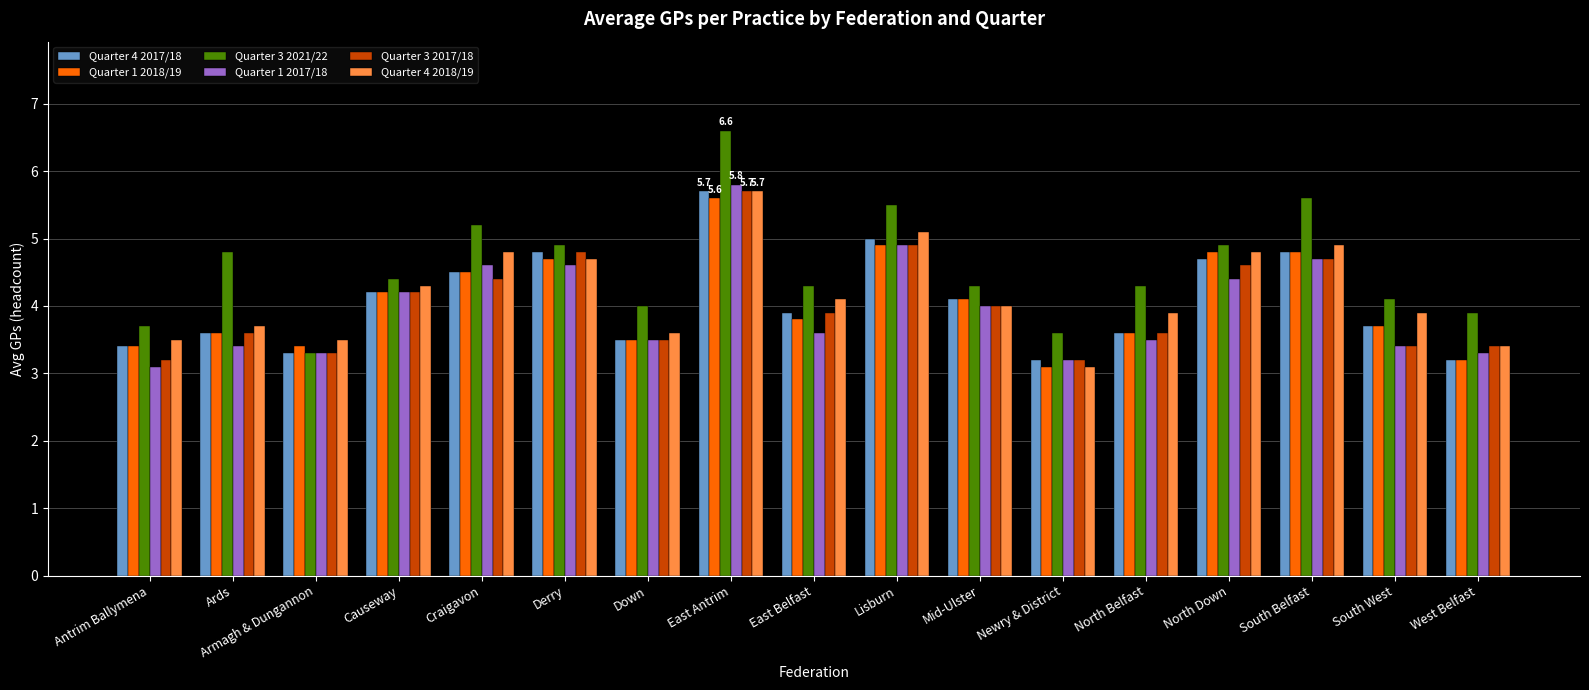

What is the total value across all series at East Belfast?

23.6